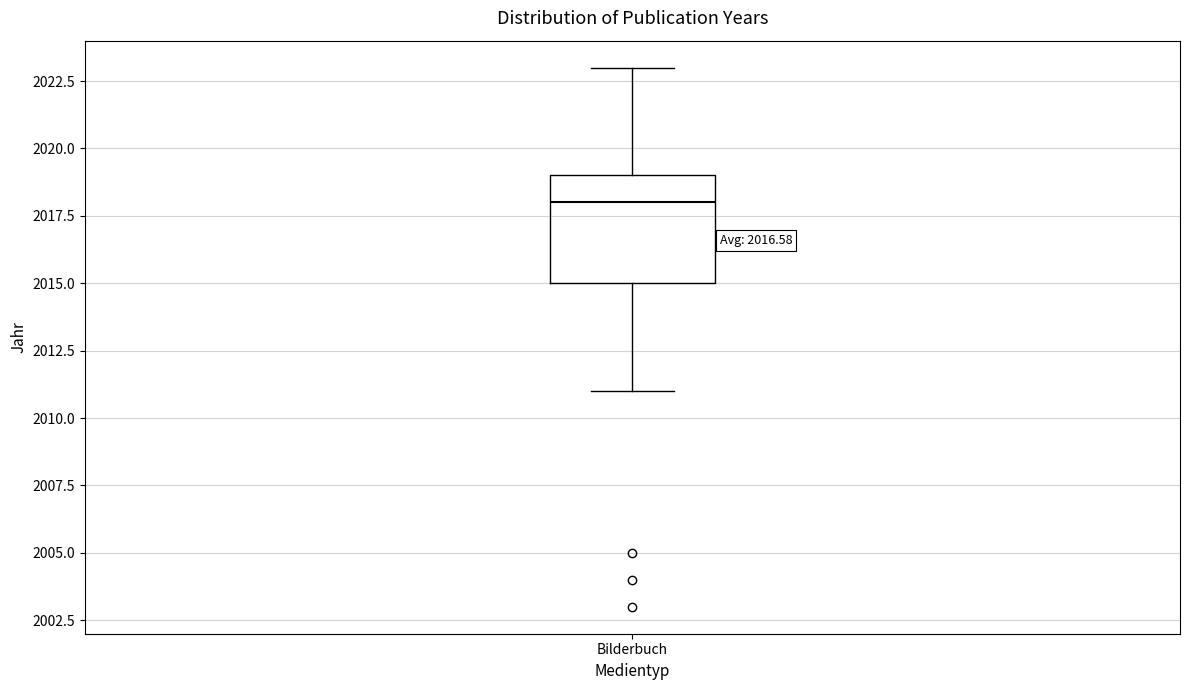

Transcribe this box plot: give where the median line is, the range the box spans, and where the two whiskers end, as read against the y-axis. The values are not printed on the chart, so give them approximately, as read against the axis.

median 2018, box 2015 to 2019, whiskers 2011 to 2023